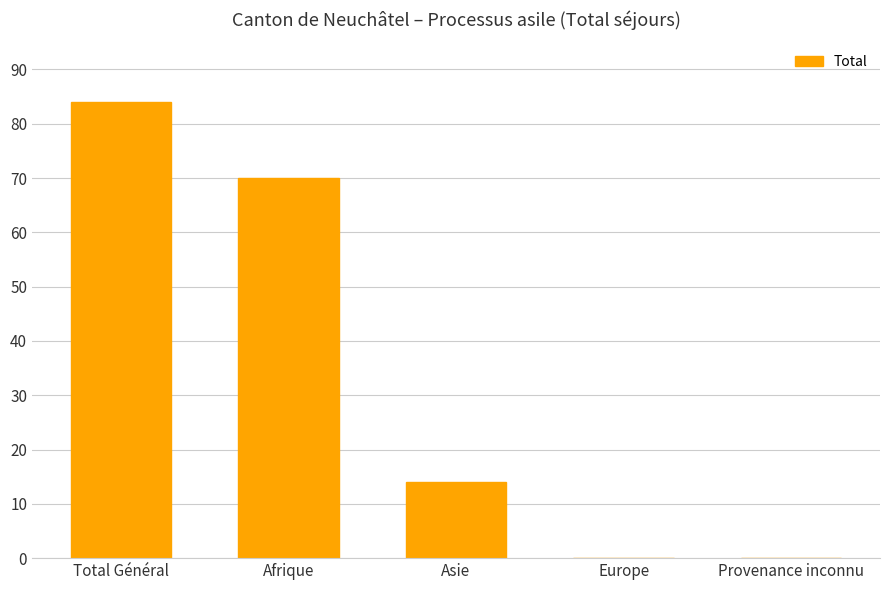

Is it true that the value at Asie is 14?

True